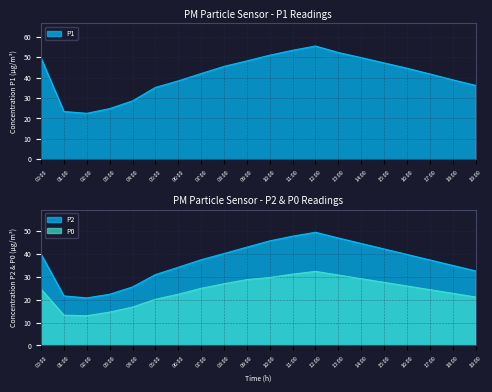

Read the P2 value at 00:00.

40.0